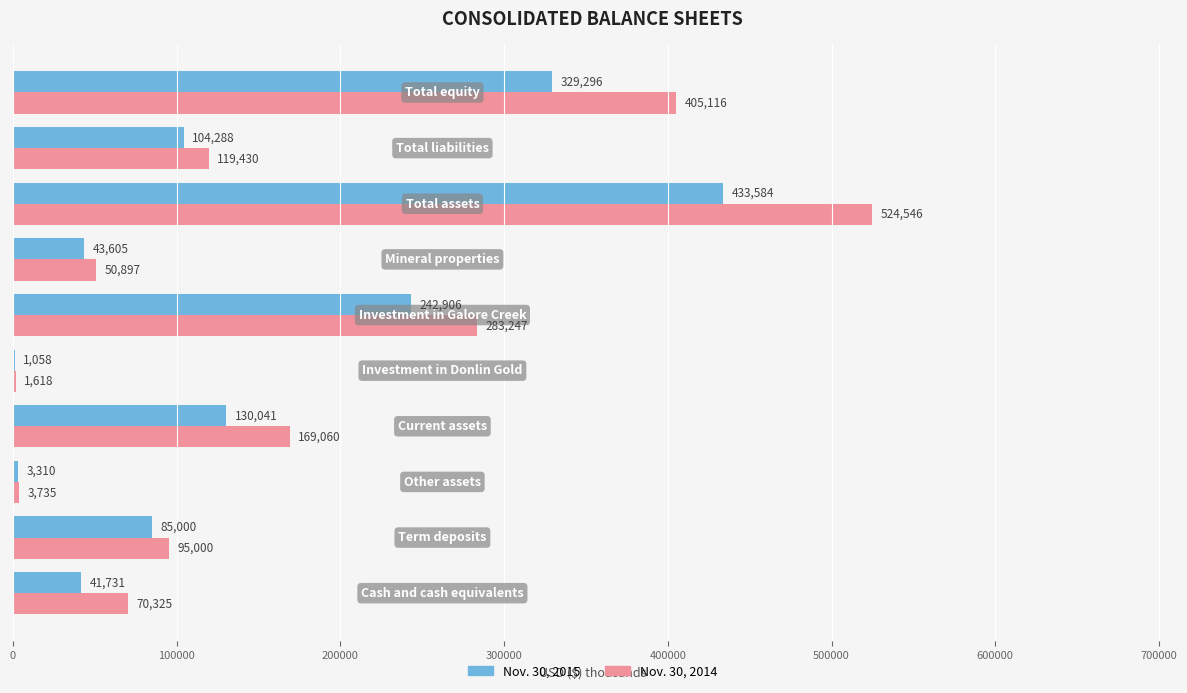

Which series has the largest range (max minus min)?

Nov. 30, 2014